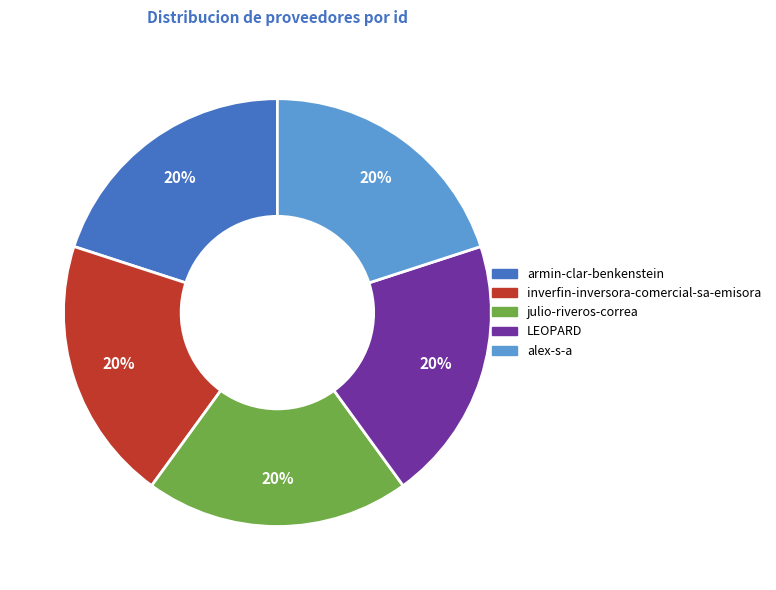

To the nearest percent, what percentage of the pie is alex-s-a?

20%